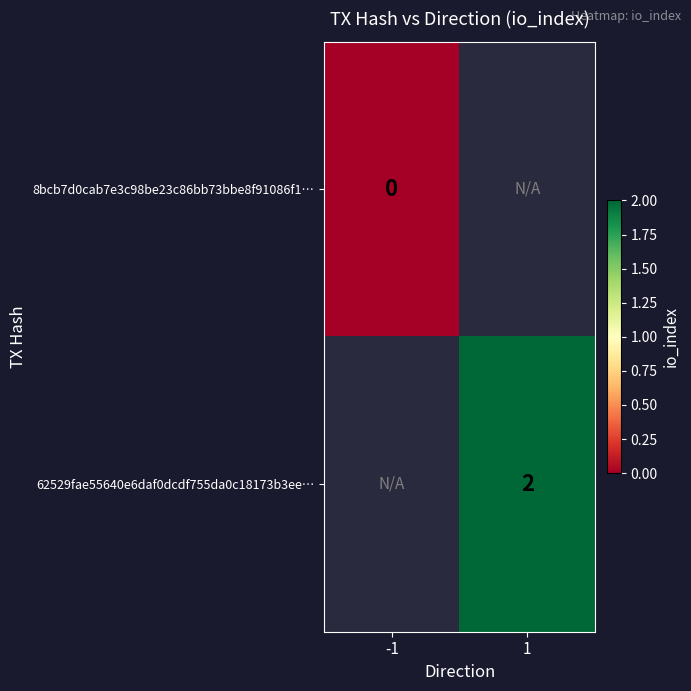

Is the value of 8bcb7d0cab7e3c98be23c86bb73bbe8f91086f1… at -1 greater than the value of 62529fae55640e6daf0dcdf755da0c18173b3ee… at 1?

No